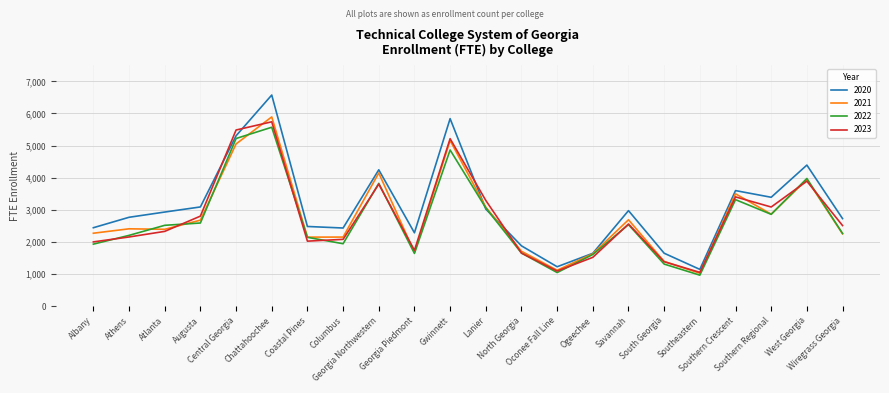

Which series has the widest spread of values?

2020